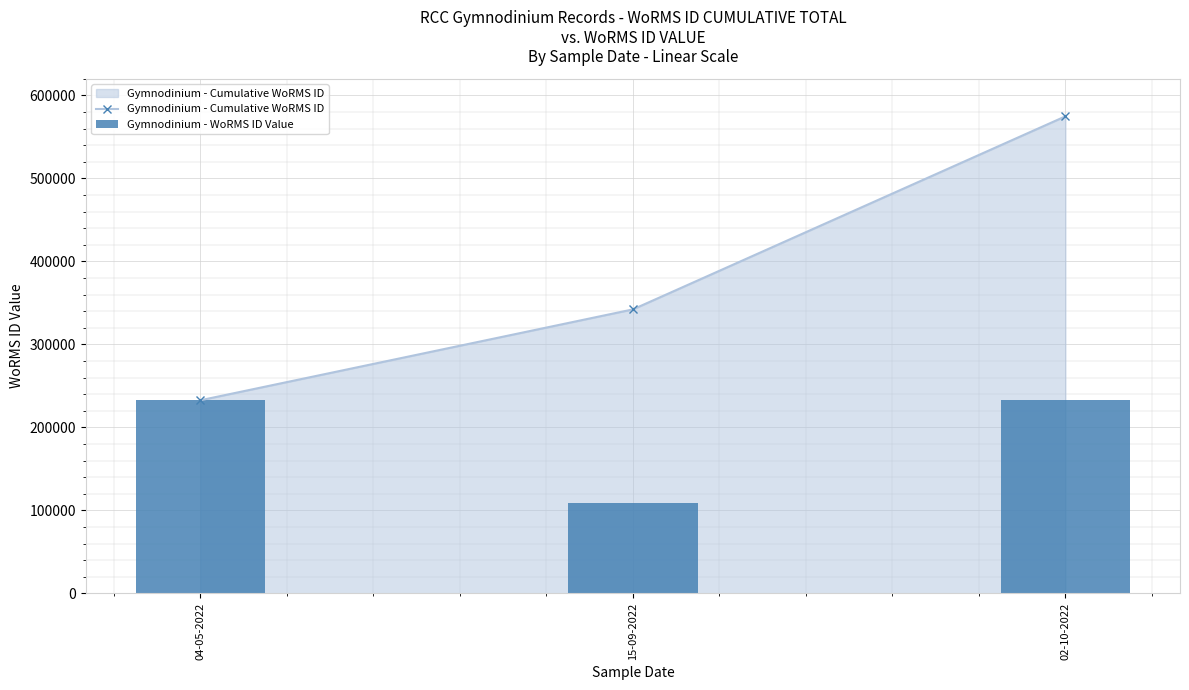

Which series changed the most between 04-05-2022 and 15-09-2022?

Gymnodinium - WoRMS ID Value